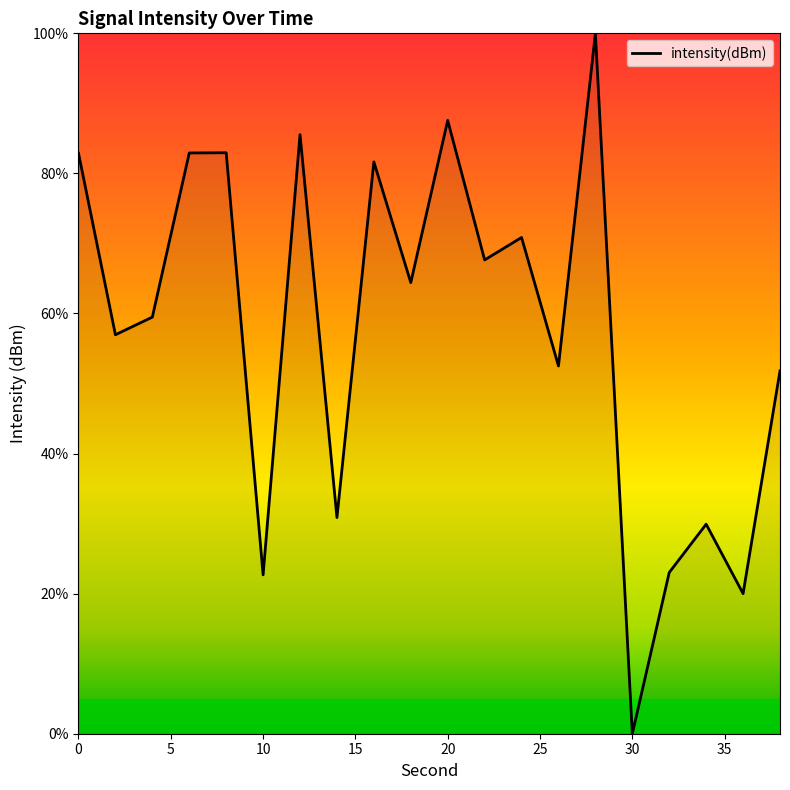

What is the difference between the maximum and minimum values?

100.0